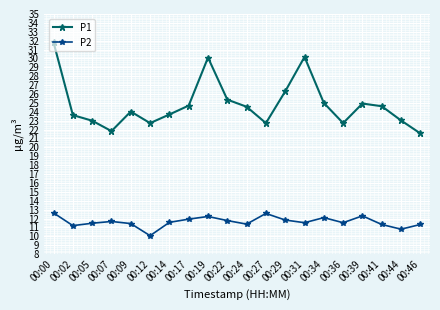

Does the chart have visible grid lines?

Yes